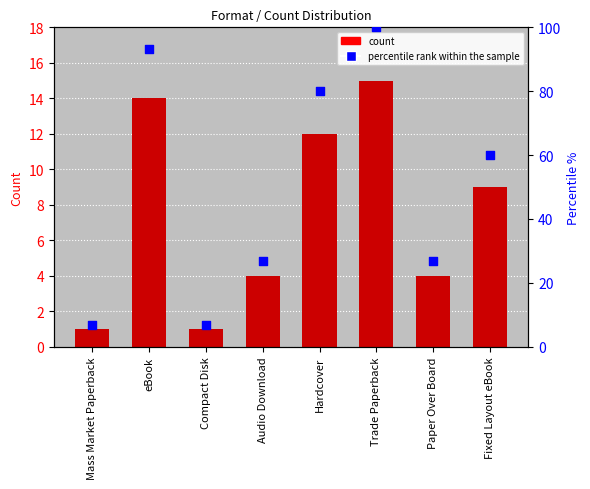

At which category is the sum across all series the highest?

Trade Paperback